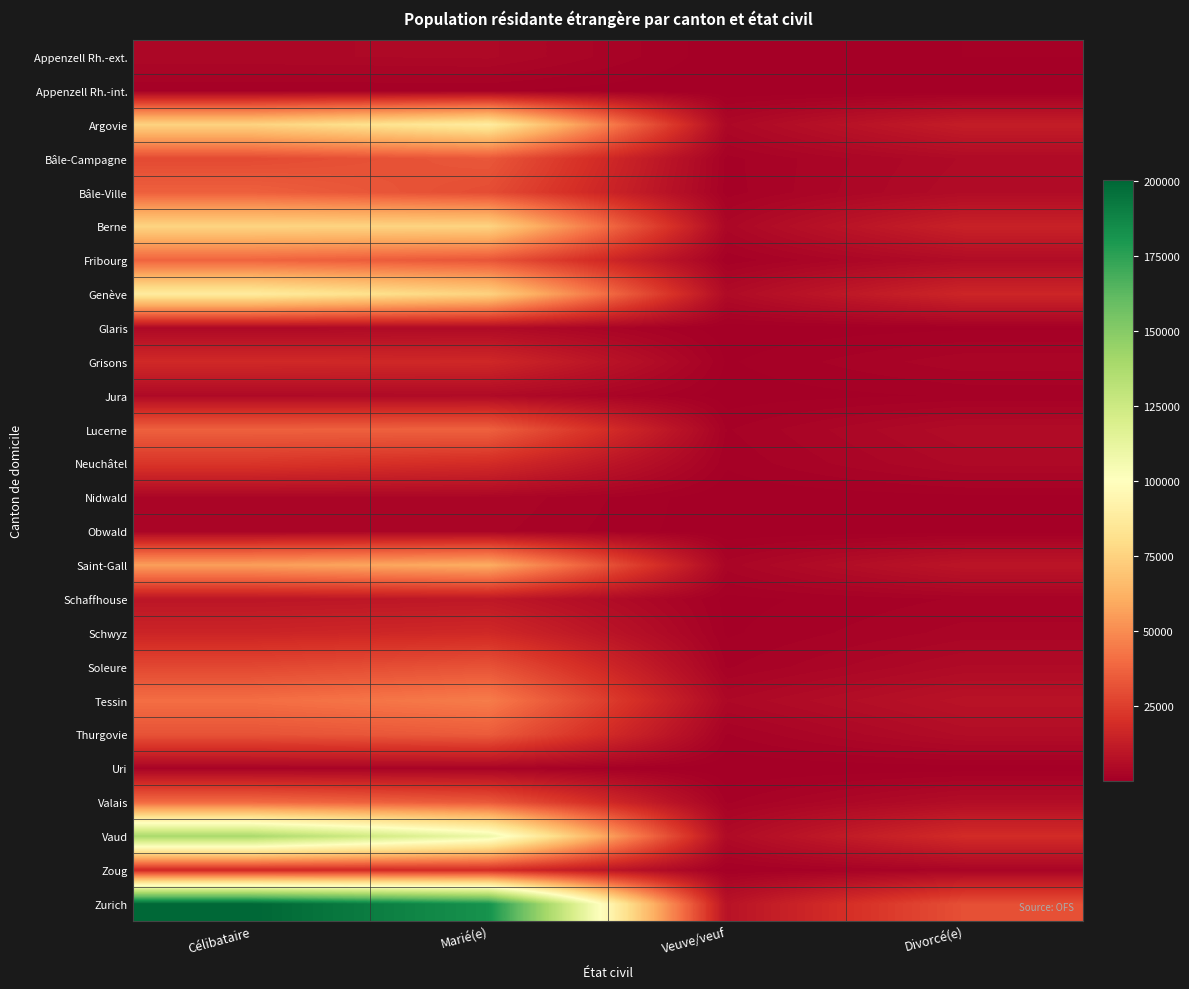

Reading left to right, list all the values displayed in this chart.

Appenzell Rh.-ext.: Célibataire=3814	Marié(e)=4121	Veuve/veuf=177	Divorcé(e)=823
Appenzell Rh.-int.: Célibataire=790	Marié(e)=890	Veuve/veuf=35	Divorcé(e)=136
Argovie: Célibataire=75141	Marié(e)=88368	Veuve/veuf=3827	Divorcé(e)=12513
Bâle-Campagne: Célibataire=29122	Marié(e)=33200	Veuve/veuf=1344	Divorcé(e)=4829
Bâle-Ville: Célibataire=36045	Marié(e)=29810	Veuve/veuf=1221	Divorcé(e)=5358
Berne: Célibataire=75989	Marié(e)=75598	Veuve/veuf=3504	Divorcé(e)=14270
Fribourg: Célibataire=37466	Marié(e)=32585	Veuve/veuf=1008	Divorcé(e)=5363
Genève: Célibataire=88048	Marié(e)=74791	Veuve/veuf=5037	Divorcé(e)=15985
Glaris: Célibataire=4291	Marié(e)=4954	Veuve/veuf=213	Divorcé(e)=666
Grisons: Célibataire=17526	Marié(e)=16987	Veuve/veuf=701	Divorcé(e)=2957
Jura: Célibataire=4640	Marié(e)=4797	Veuve/veuf=302	Divorcé(e)=940
Lucerne: Célibataire=36184	Marié(e)=36408	Veuve/veuf=1502	Divorcé(e)=5387
Neuchâtel: Célibataire=22032	Marié(e)=18366	Veuve/veuf=969	Divorcé(e)=4211
Nidwald: Célibataire=2975	Marié(e)=3111	Veuve/veuf=113	Divorcé(e)=545
Obwald: Célibataire=2598	Marié(e)=2644	Veuve/veuf=107	Divorcé(e)=388
Saint-Gall: Célibataire=55722	Marié(e)=60424	Veuve/veuf=2770	Divorcé(e)=9434
Schaffhouse: Célibataire=9505	Marié(e)=10482	Veuve/veuf=510	Divorcé(e)=1699
Schwyz: Célibataire=15529	Marié(e)=17392	Veuve/veuf=674	Divorcé(e)=2721
Soleure: Célibataire=28207	Marié(e)=31829	Veuve/veuf=1478	Divorcé(e)=4857
Tessin: Célibataire=40585	Marié(e)=45067	Veuve/veuf=4009	Divorcé(e)=8319
Thurgovie: Célibataire=31741	Marié(e)=34578	Veuve/veuf=1519	Divorcé(e)=5685
Uri: Célibataire=2151	Marié(e)=2135	Veuve/veuf=62	Divorcé(e)=324
Valais: Célibataire=39318	Marié(e)=33669	Veuve/veuf=1444	Divorcé(e)=5958
Vaud: Célibataire=138616	Marié(e)=109259	Veuve/veuf=4966	Divorcé(e)=18416
Zoug: Célibataire=17011	Marié(e)=18493	Veuve/veuf=639	Divorcé(e)=2469
Zurich: Célibataire=200406	Marié(e)=182222	Veuve/veuf=8234	Divorcé(e)=30844